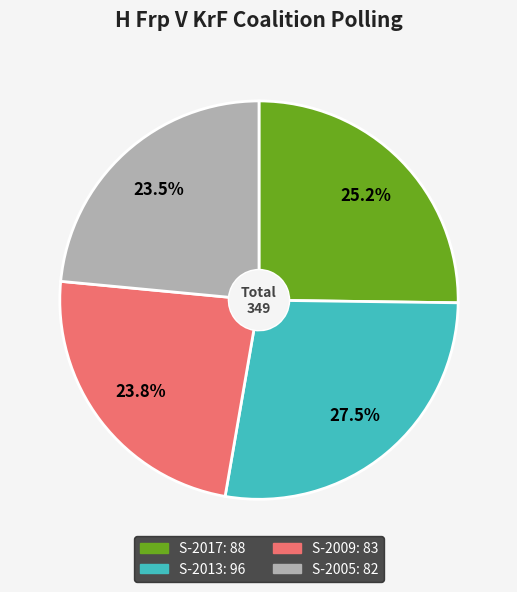

Is there a majority slice in this chart?

No